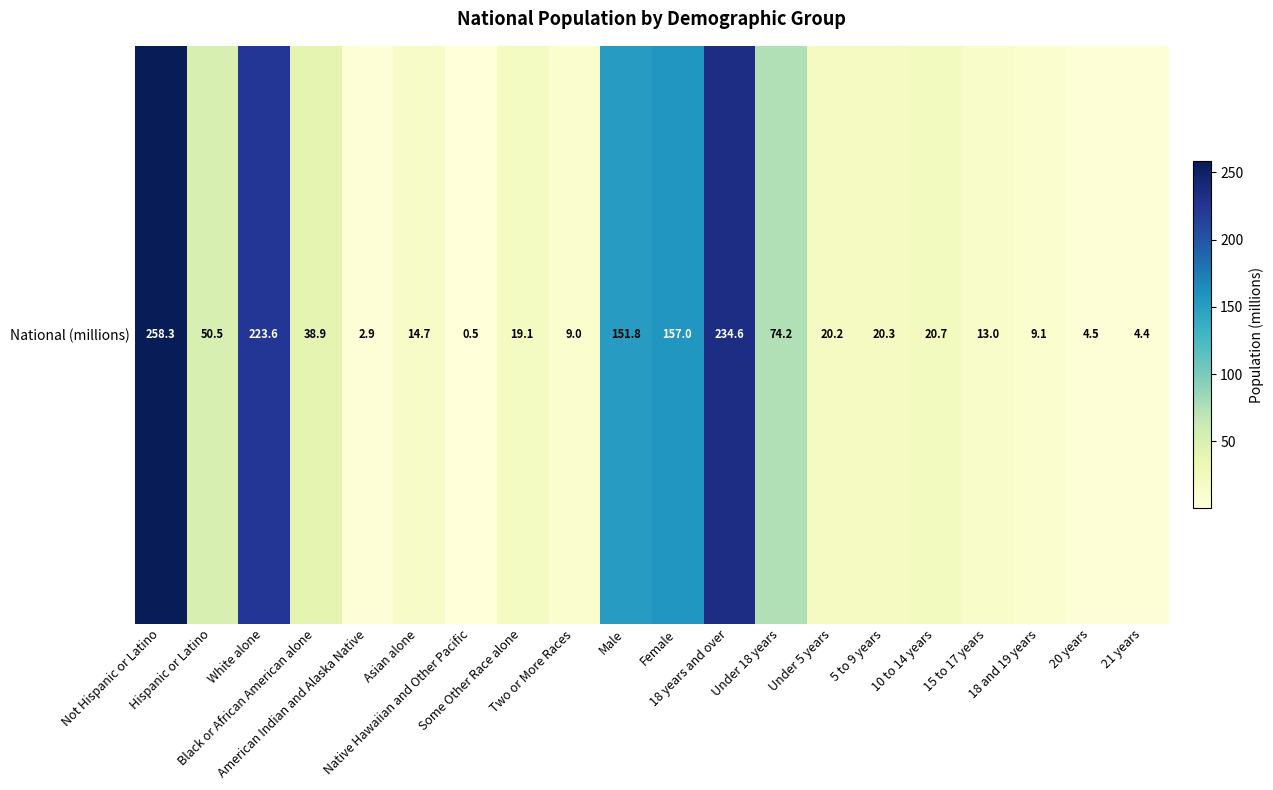

At which label is the value closest to 129?

Male